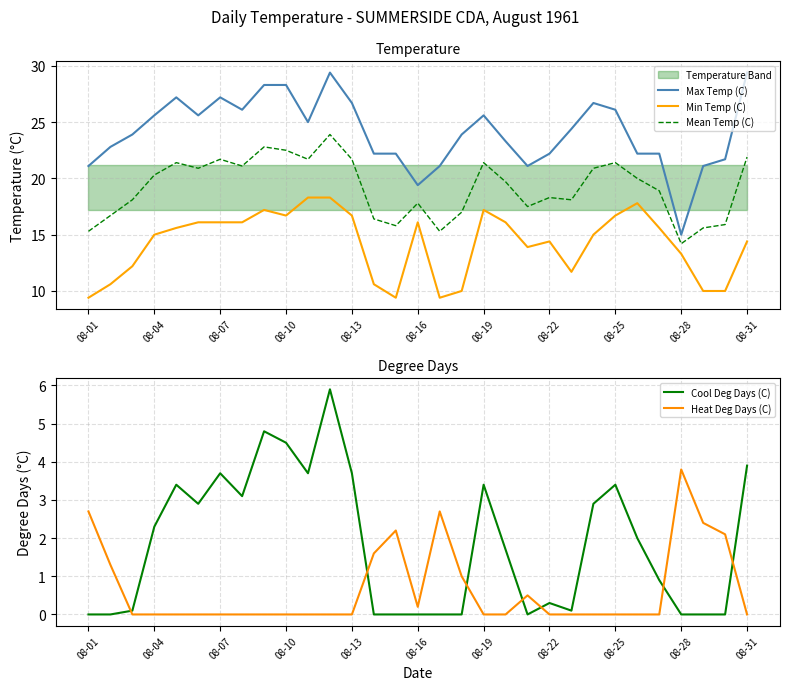

True or false: Cool Deg Days (C) and Min Temp (C) cross at least once.

False